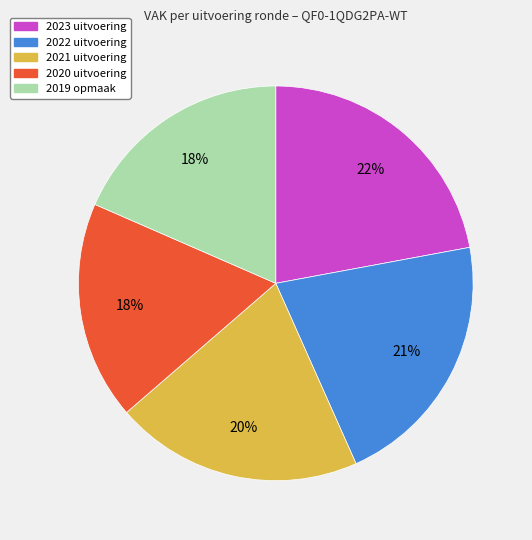

Between 2019 opmaak and 2022 uitvoering, which is larger?

2022 uitvoering